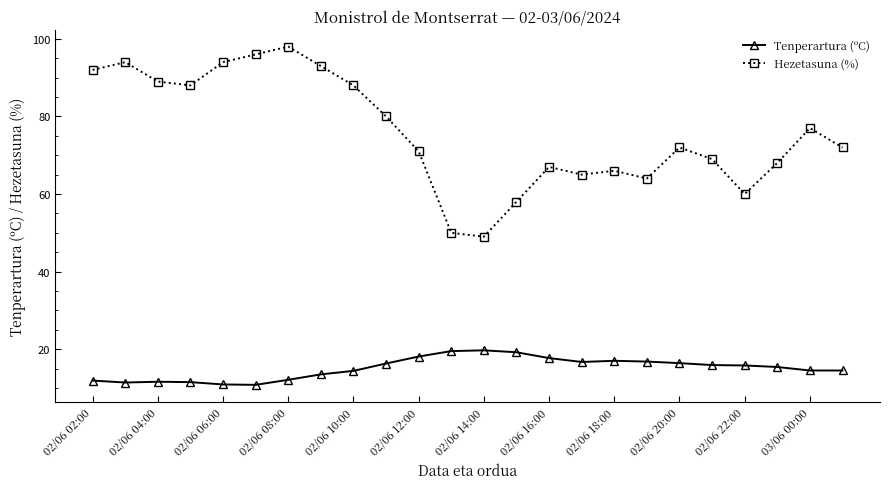

True or false: Tenperartura (ºC) and Hezetasuna (%) intersect in this chart.

False